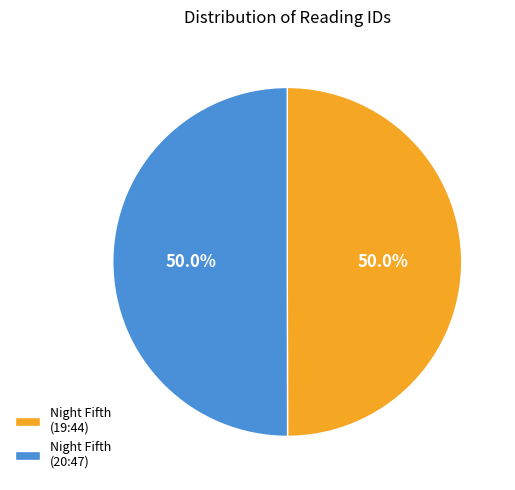

What is the ratio of the value at Night Fifth (19:44) to the value at Night Fifth (20:47)?

1.0